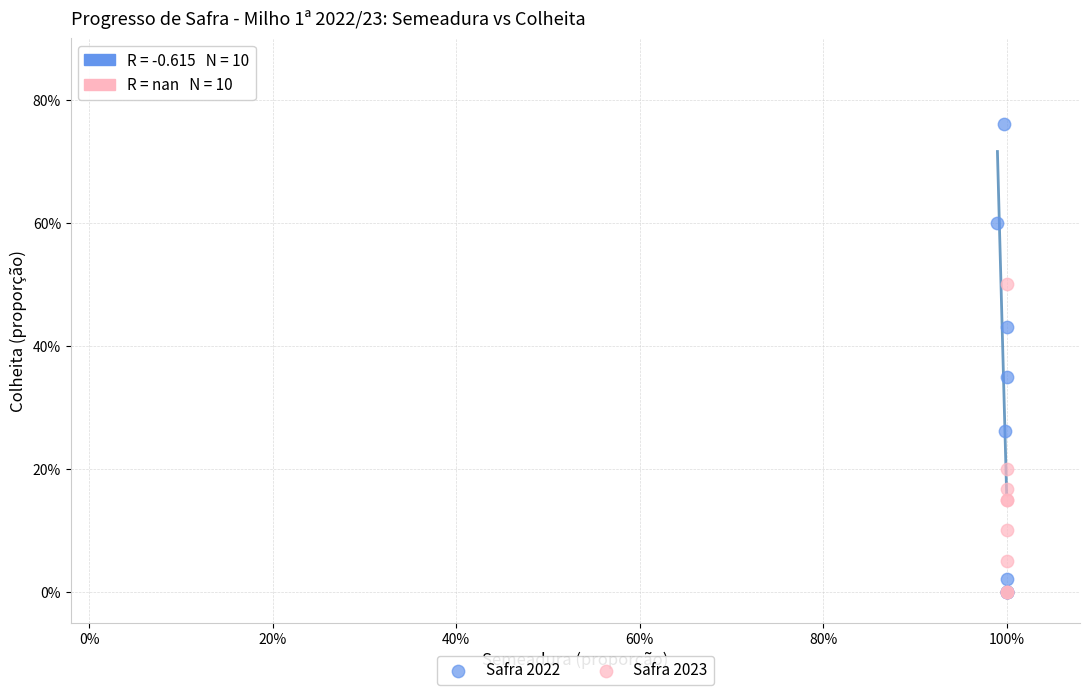

Which series contains the highest Y value?

Safra 2022